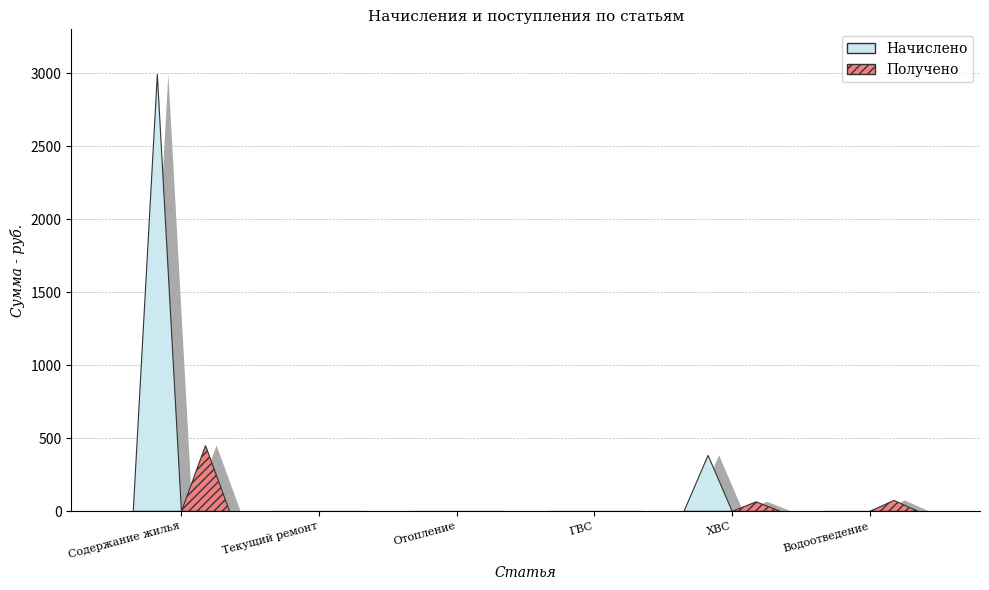

List the series in order of their peak value, highest first.

Начислено, Получено